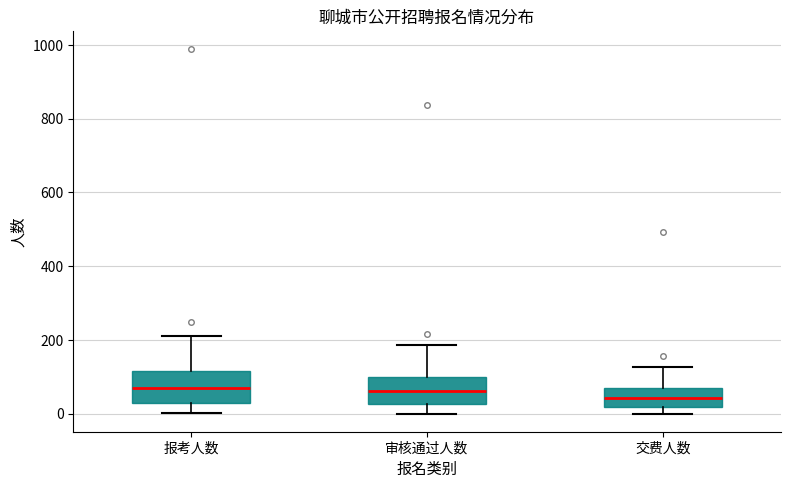

Reading left to right, transcribe this box plot: for each box, give where its median line is, the range the box spans, and where its two whiskers end, as read against the y-axis. The values are not printed on the chart, so give them approximately, as read against the axis.

报考人数: median 80, box 20 to 120, whiskers 0 to 200
审核通过人数: median 60, box 20 to 100, whiskers 0 to 180
交费人数: median 40, box 20 to 80, whiskers 0 to 120